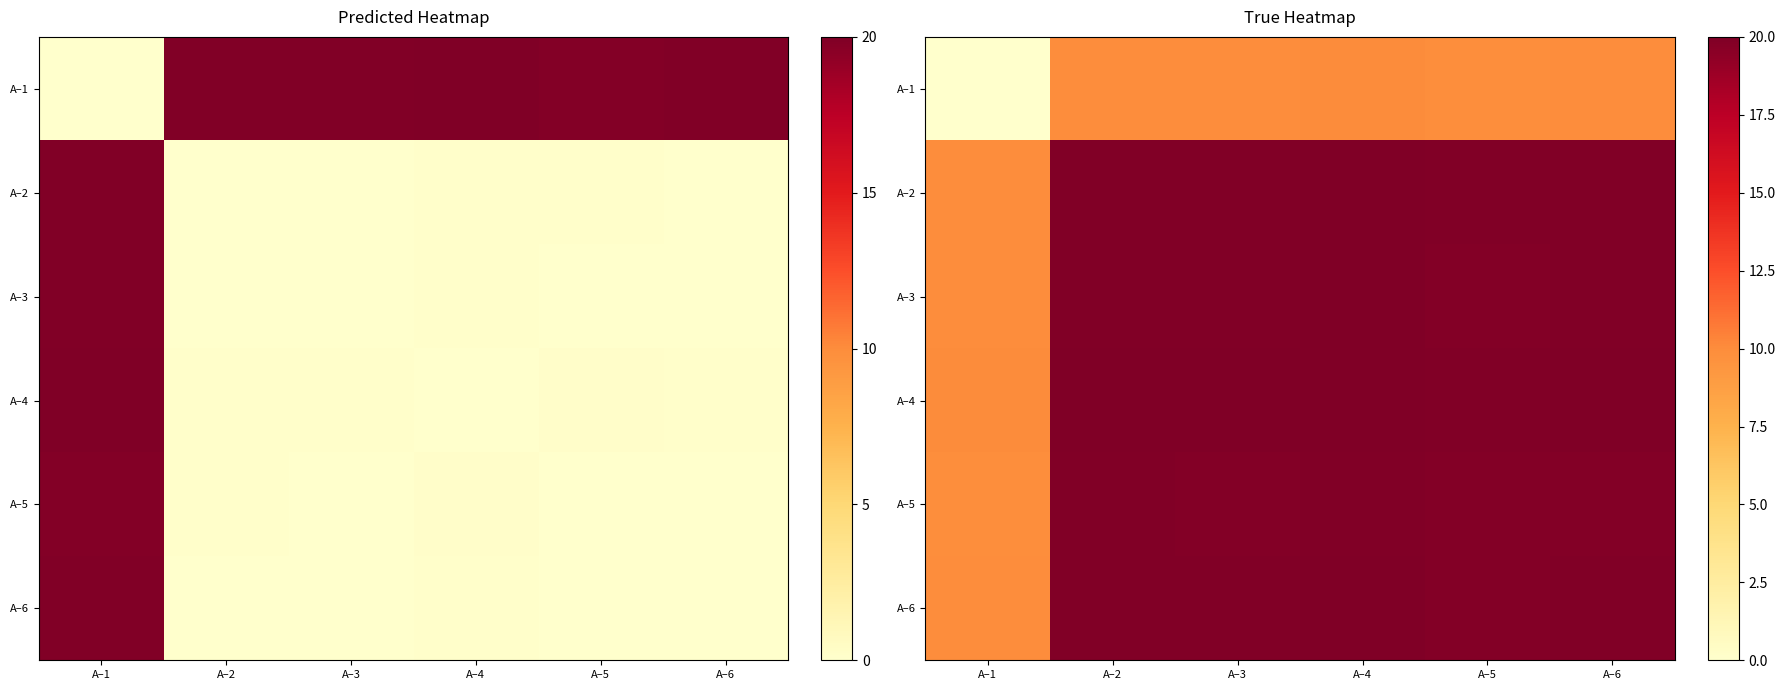

What is the sum of the A–4 values at A–1 and A–6?

29.9